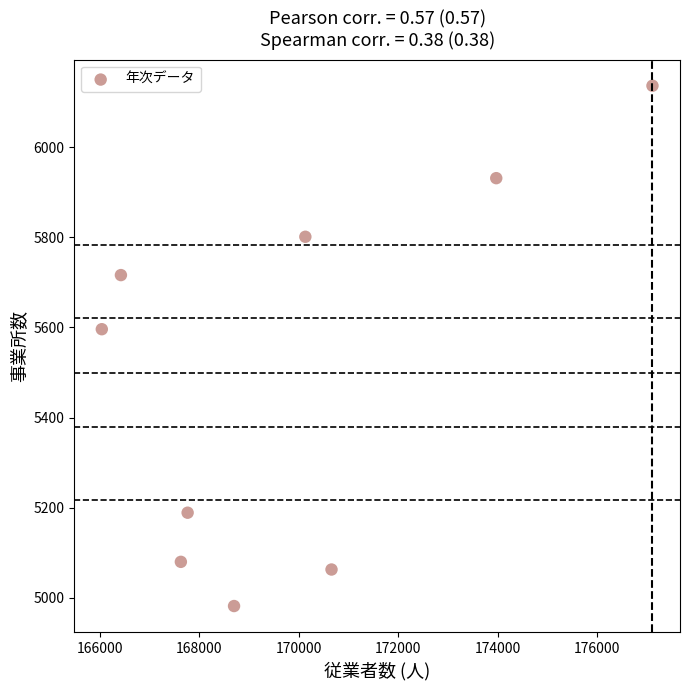

What is the average X value?

169829